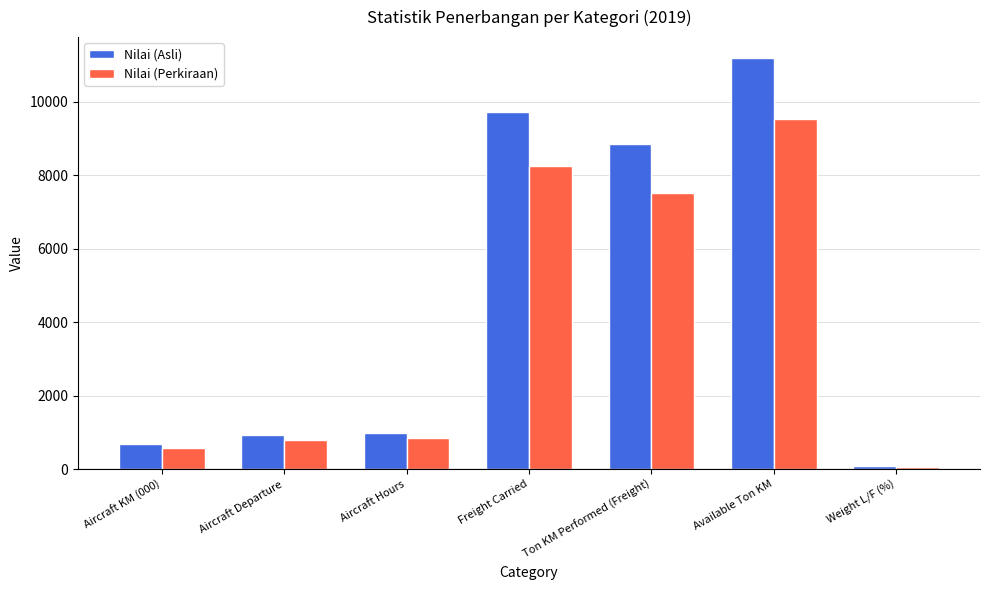

Rank the series by their average value, from highest to lowest.

Nilai (Asli), Nilai (Perkiraan)